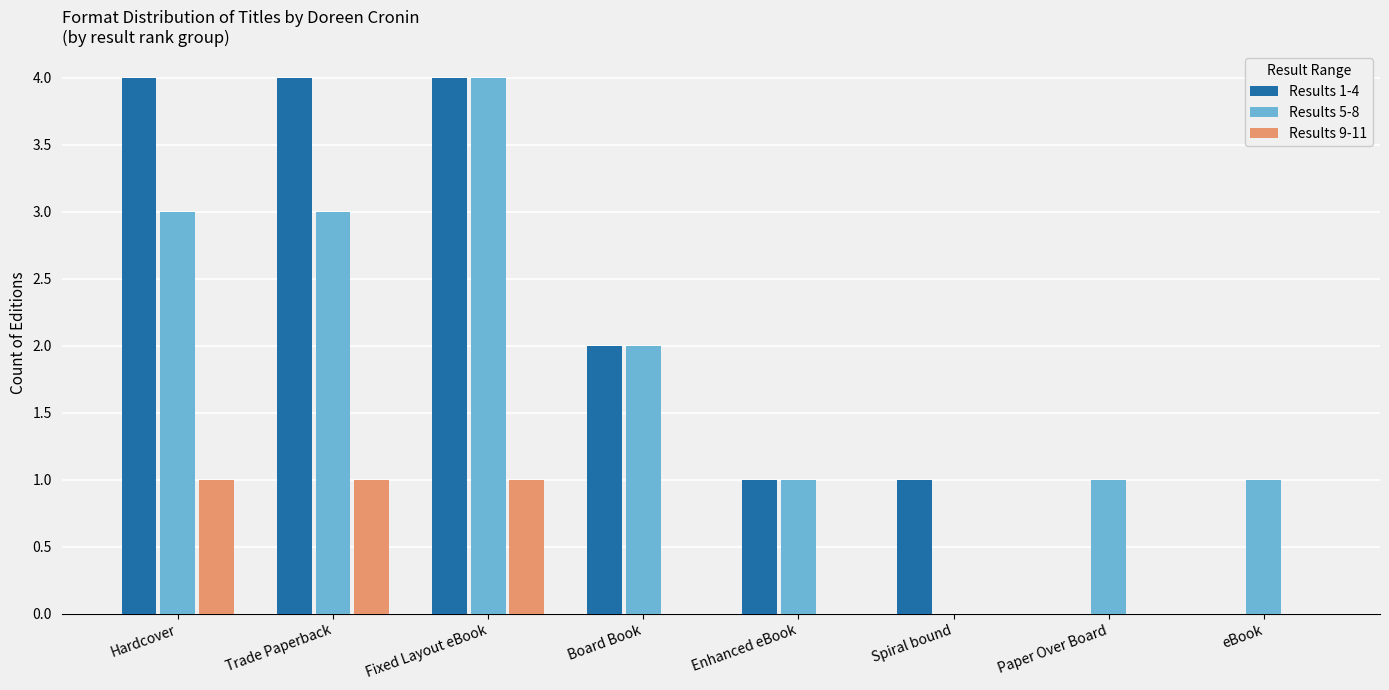

Reading left to right, list all the values displayed in this chart.

Results 1-4: 4	4	4	2	1	1	0	0
Results 5-8: 3	3	4	2	1	0	1	1
Results 9-11: 1	1	1	0	0	0	0	0